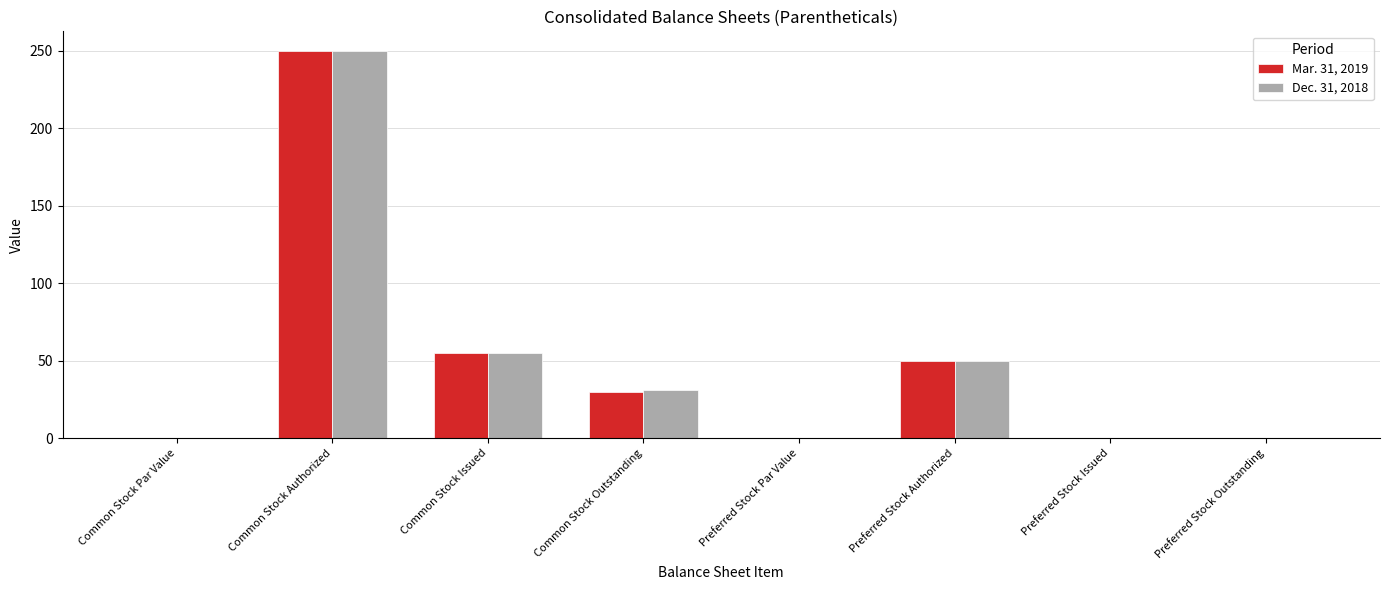

Is it true that Dec. 31, 2018 equals 0.0 at Preferred Stock Issued?

True